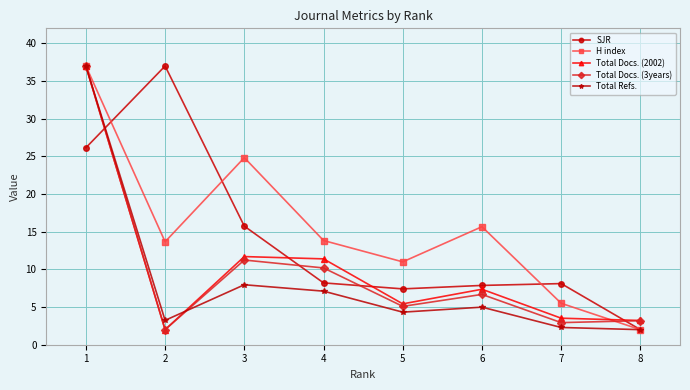

True or false: Total Docs. (2002) has a value of 11.7 at 3.

True